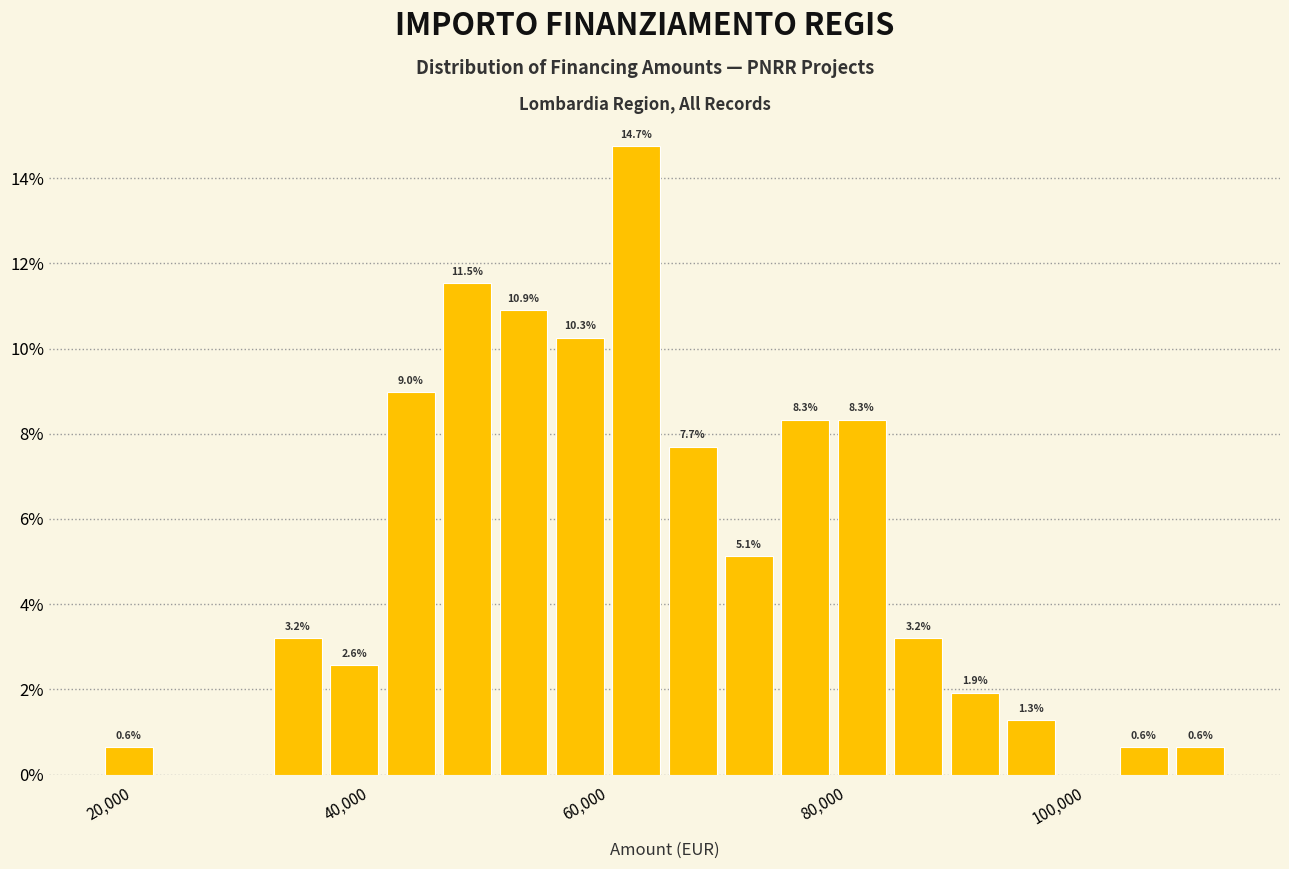

Read against the x-axis, roughly where is the centre of the tallest bar?

62000